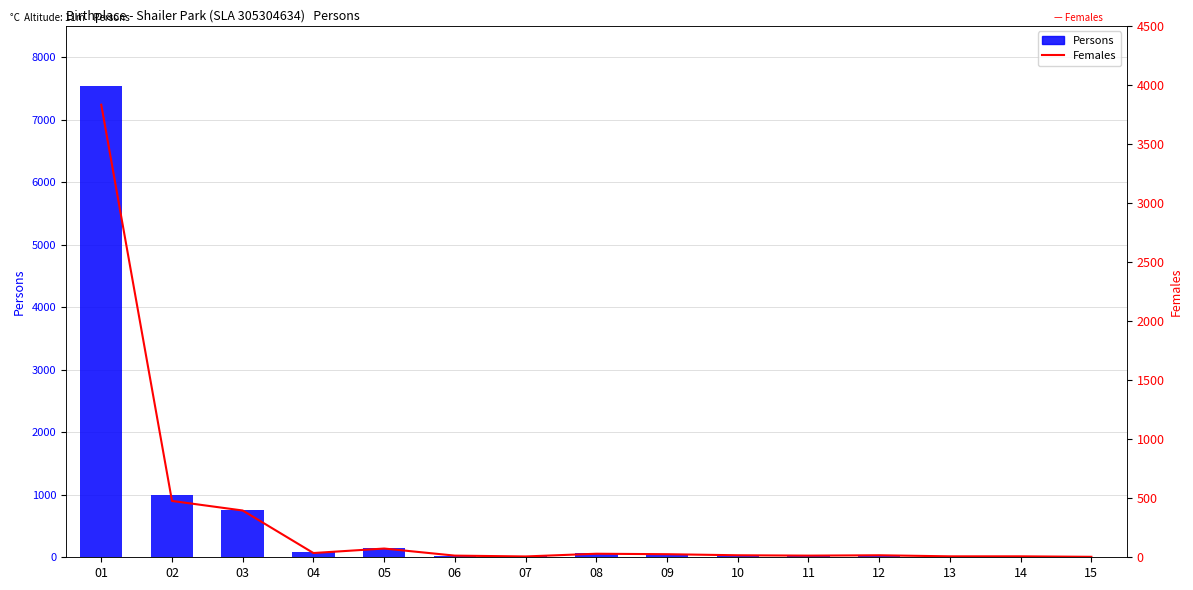

Reading left to right, what are all the values shown in this chart?

Persons: 01=7538	02=1000	03=760	04=89	05=141	06=27	07=27	08=65	09=34	10=33	11=30	12=30	13=16	14=18	15=8
Females: 01=3832	02=477	03=396	04=36	05=74	06=14	07=7	08=30	09=26	10=17	11=14	12=17	13=8	14=8	15=4